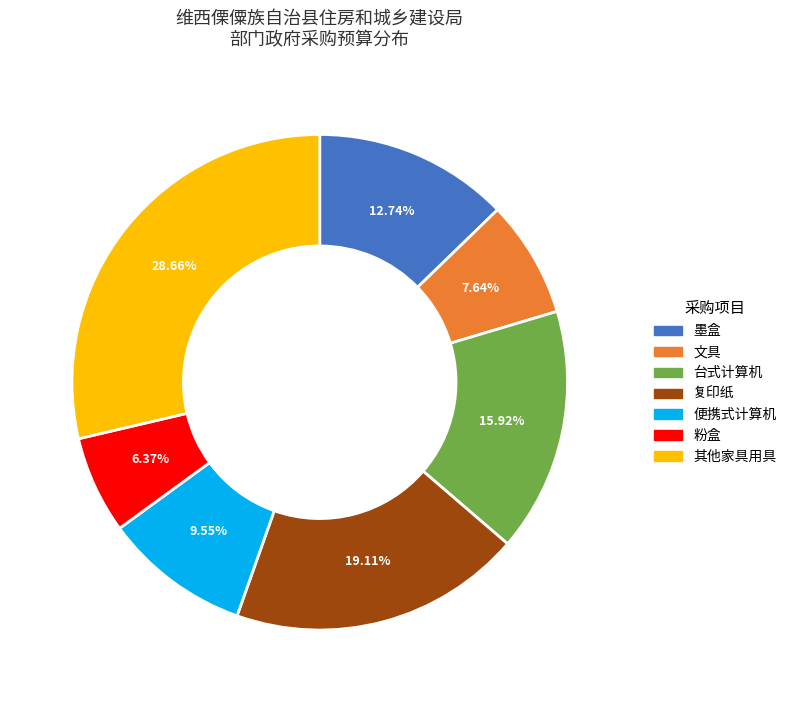

Rank the categories by value from lowest to highest.

粉盒, 文具, 便携式计算机, 墨盒, 台式计算机, 复印纸, 其他家具用具